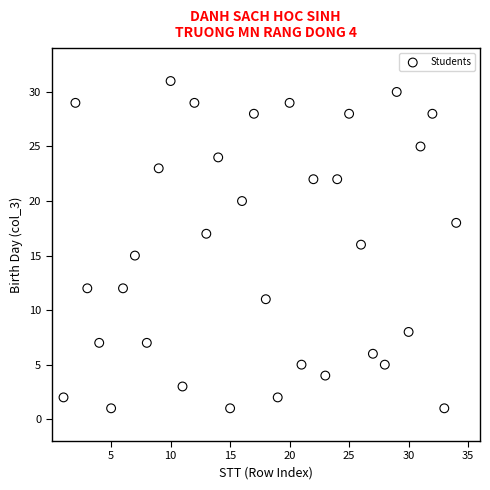

What is the range of Y values (max minus min)?

30